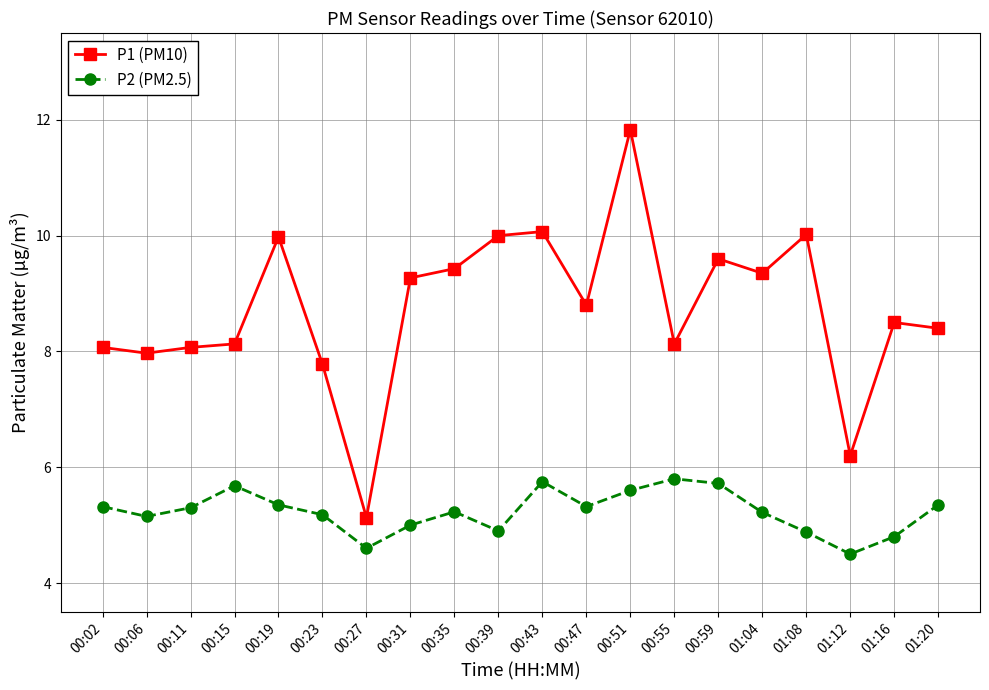

What is the average value of the P1 (PM10) series?

8.7